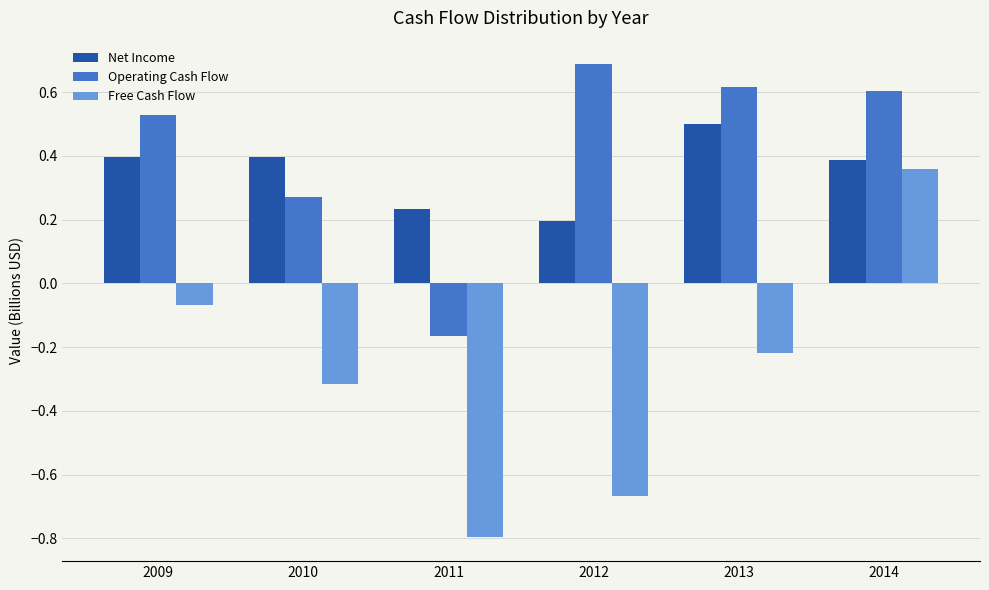

How many groups of bars are there?

6